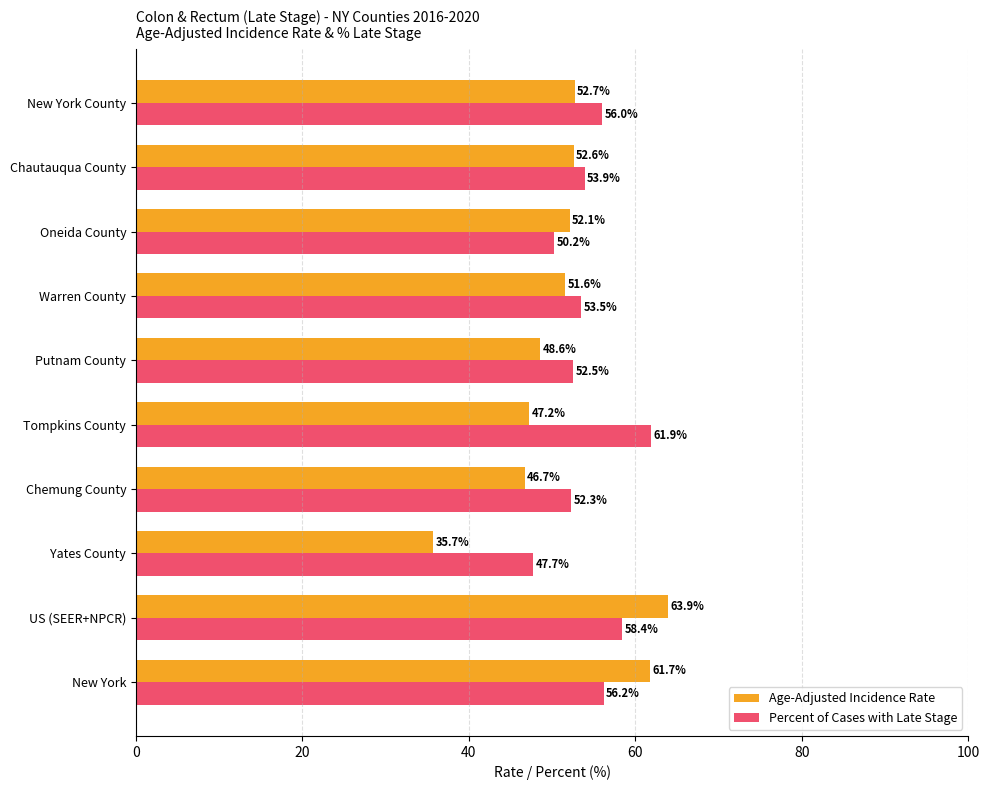

Where is Percent of Cases with Late Stage nearest to the value 54?

Chautauqua County